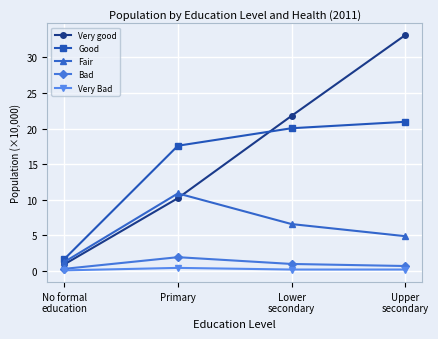

Is the value of Fair at Primary greater than the value of Very good at Lower
secondary?

No